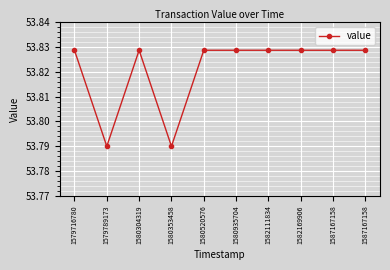

Count the number of categories in the chart.

10